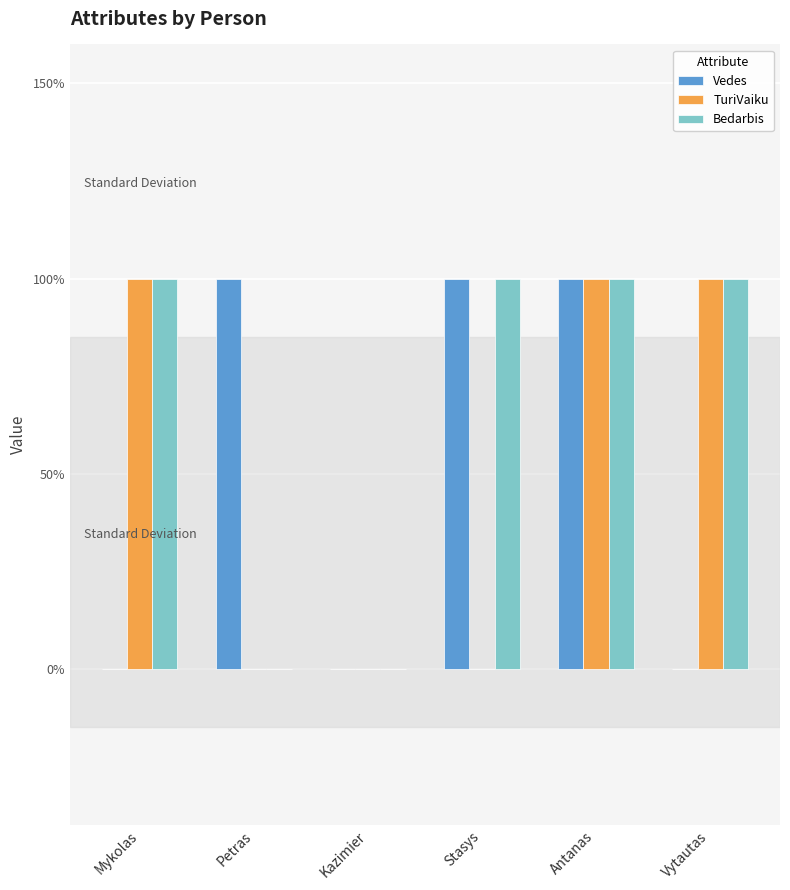

At which category does the chart reach its minimum across all series?

Mykolas